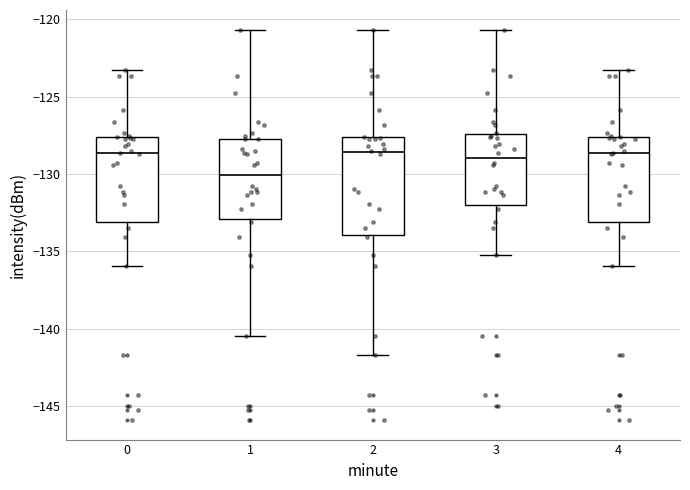

Where is the upper edge of the box at x = 3 on the y-axis? The values are not printed on the chart, so give them approximately, as read against the axis.

-127.5